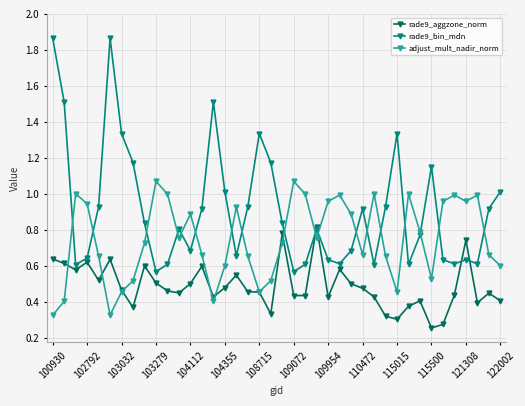

Which series has the largest total across all categories?

rade9_bin_mdn